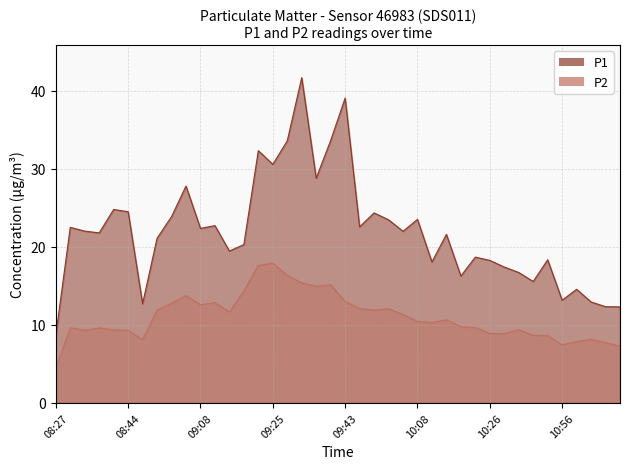

How many interior local valleys does the P2 series have?

9